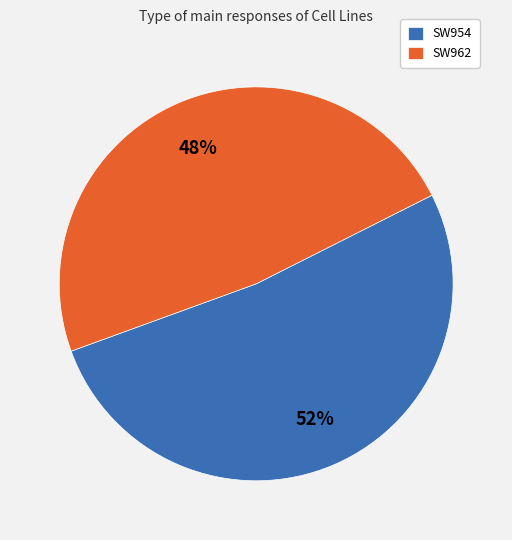

Does SW962 account for over 50% of the chart?

No